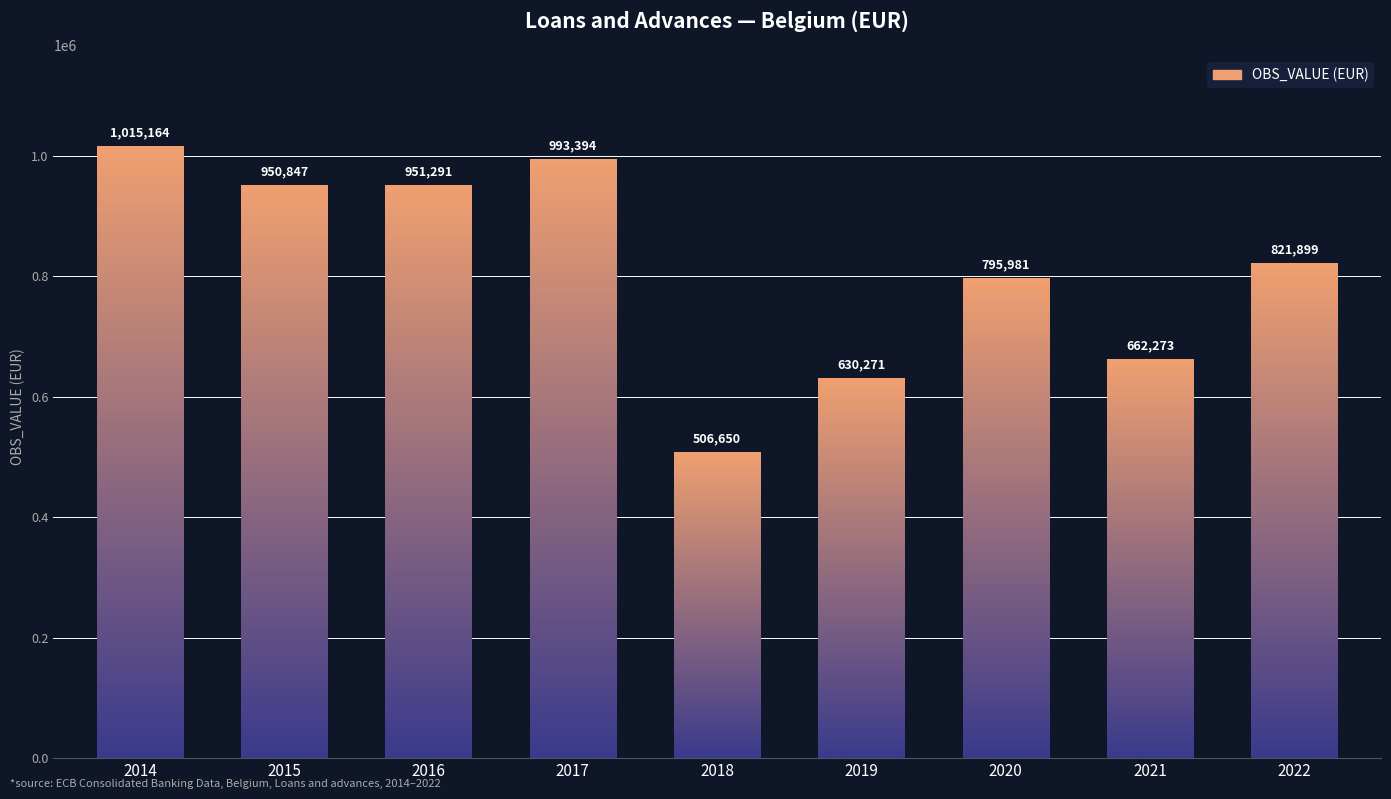

The value at 2020 is 1194502. True or false?

False